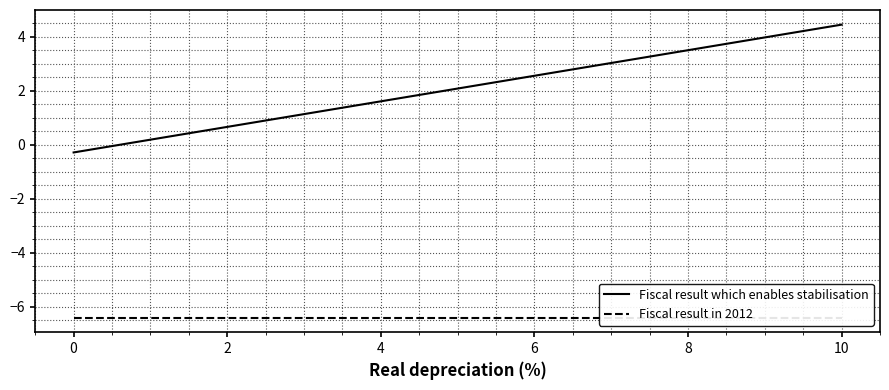

What is the average value of the Fiscal result in 2012 series?

-6.4